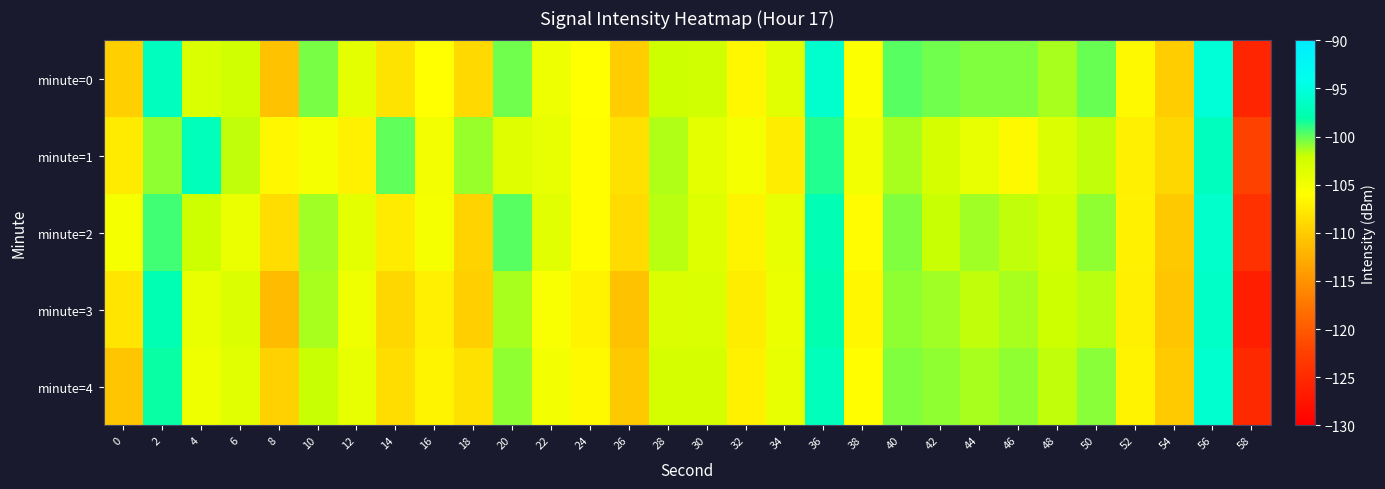

What is the difference between the highest and lowest values at 42?

2.4